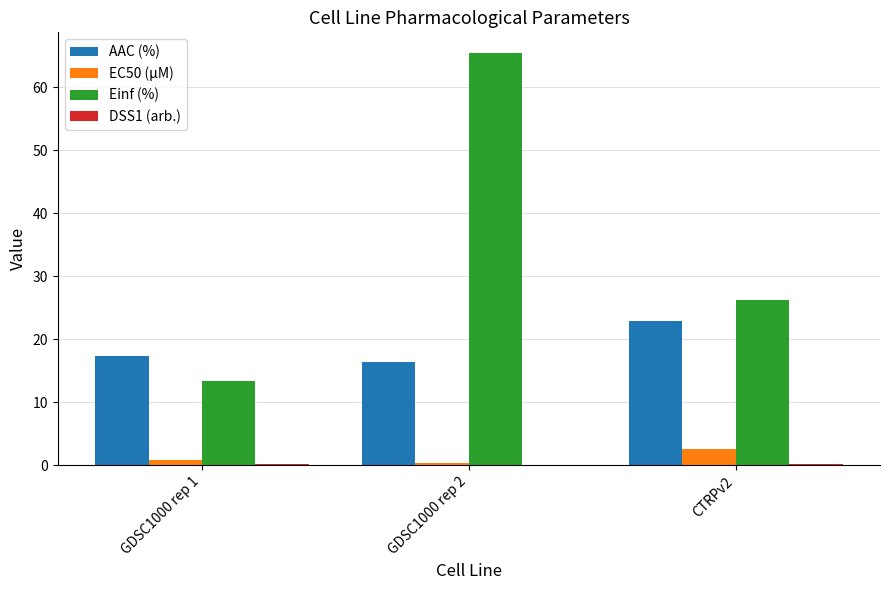

At which category is the sum across all series the highest?

GDSC1000 rep 2